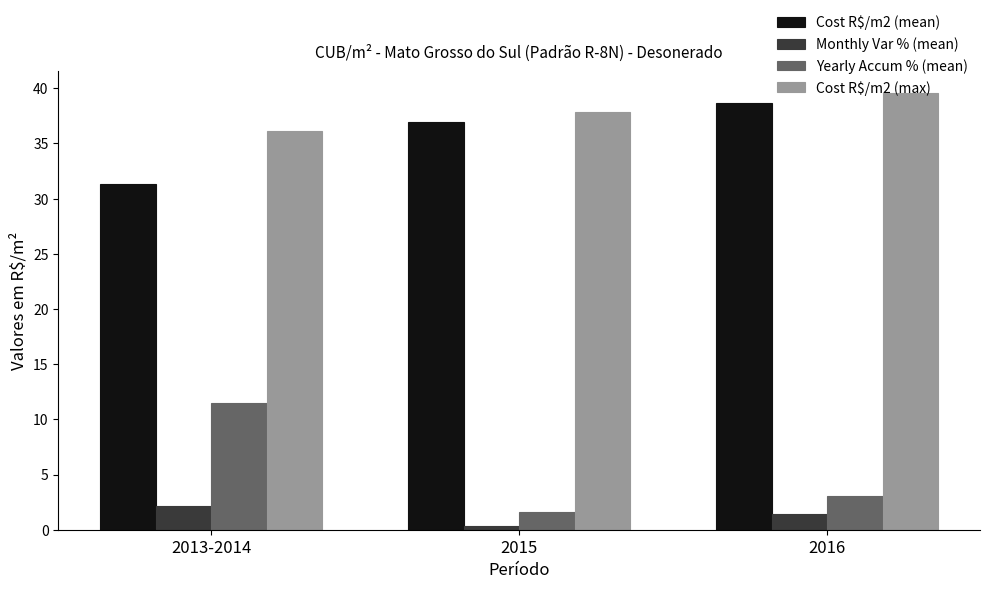

List the labels in order of Monthly Var % (mean) value, largest first.

2013-2014, 2016, 2015